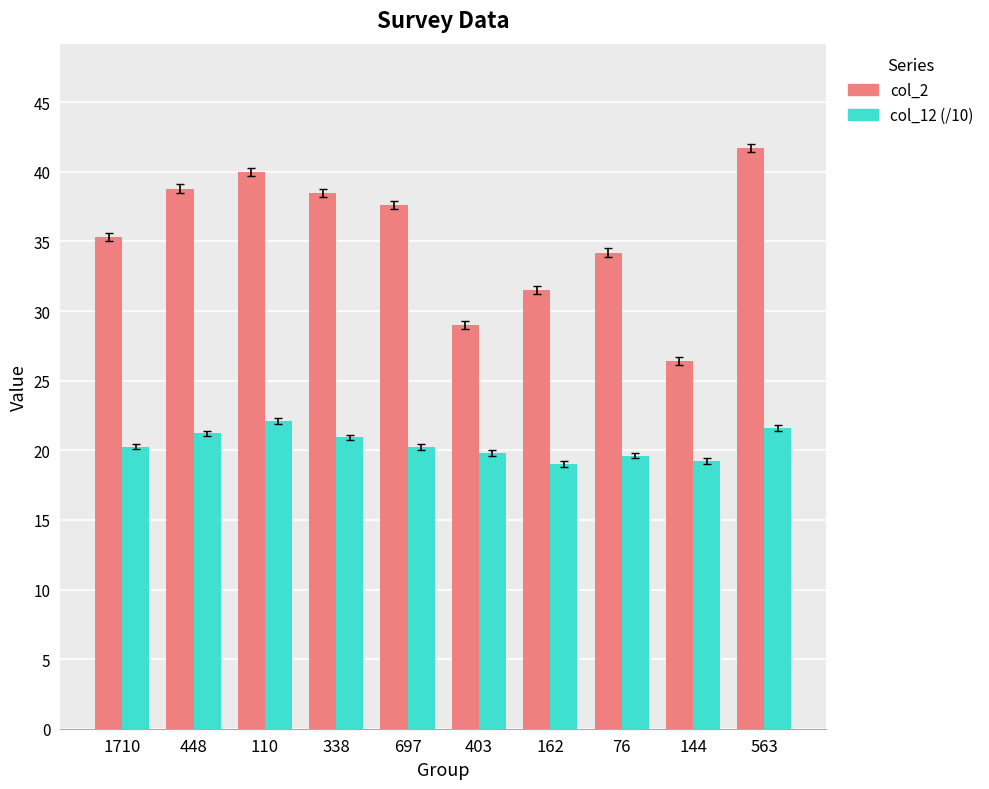

The value of col_12 (/10) at 338 is 20.9. True or false?

True